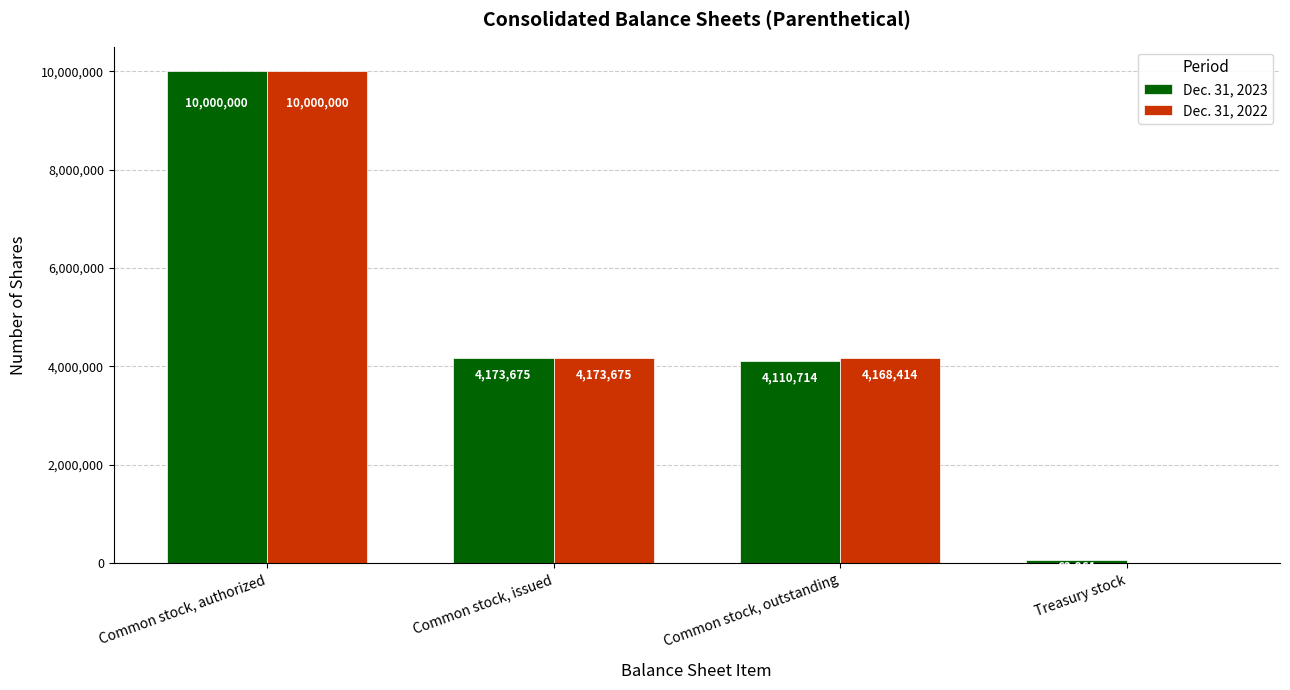

Between Common stock, issued and Common stock, outstanding, which series saw the biggest shift?

Dec. 31, 2023